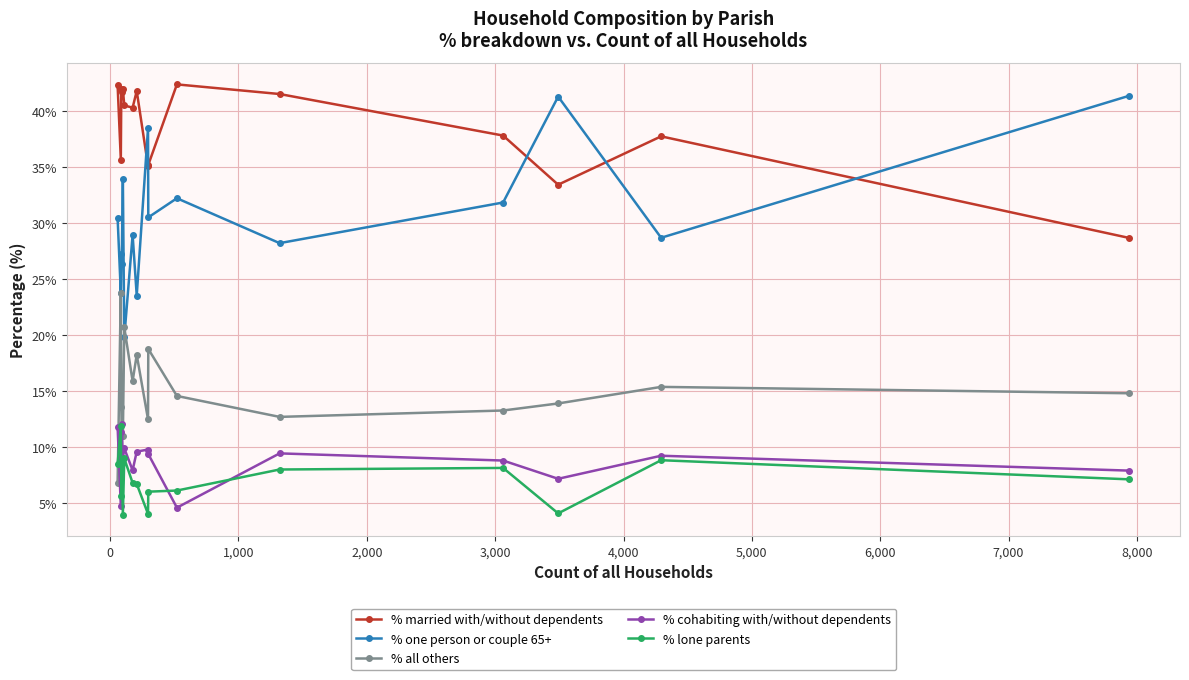

Which series has the largest range (max minus min)?

% one person or couple 65+